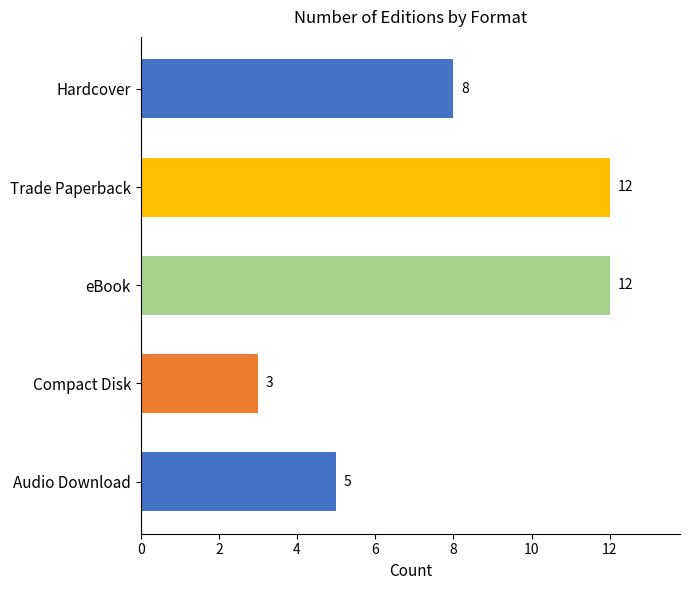

Reading bottom to top, extract all data points from this chart.

Audio Download=5	Compact Disk=3	eBook=12	Trade Paperback=12	Hardcover=8